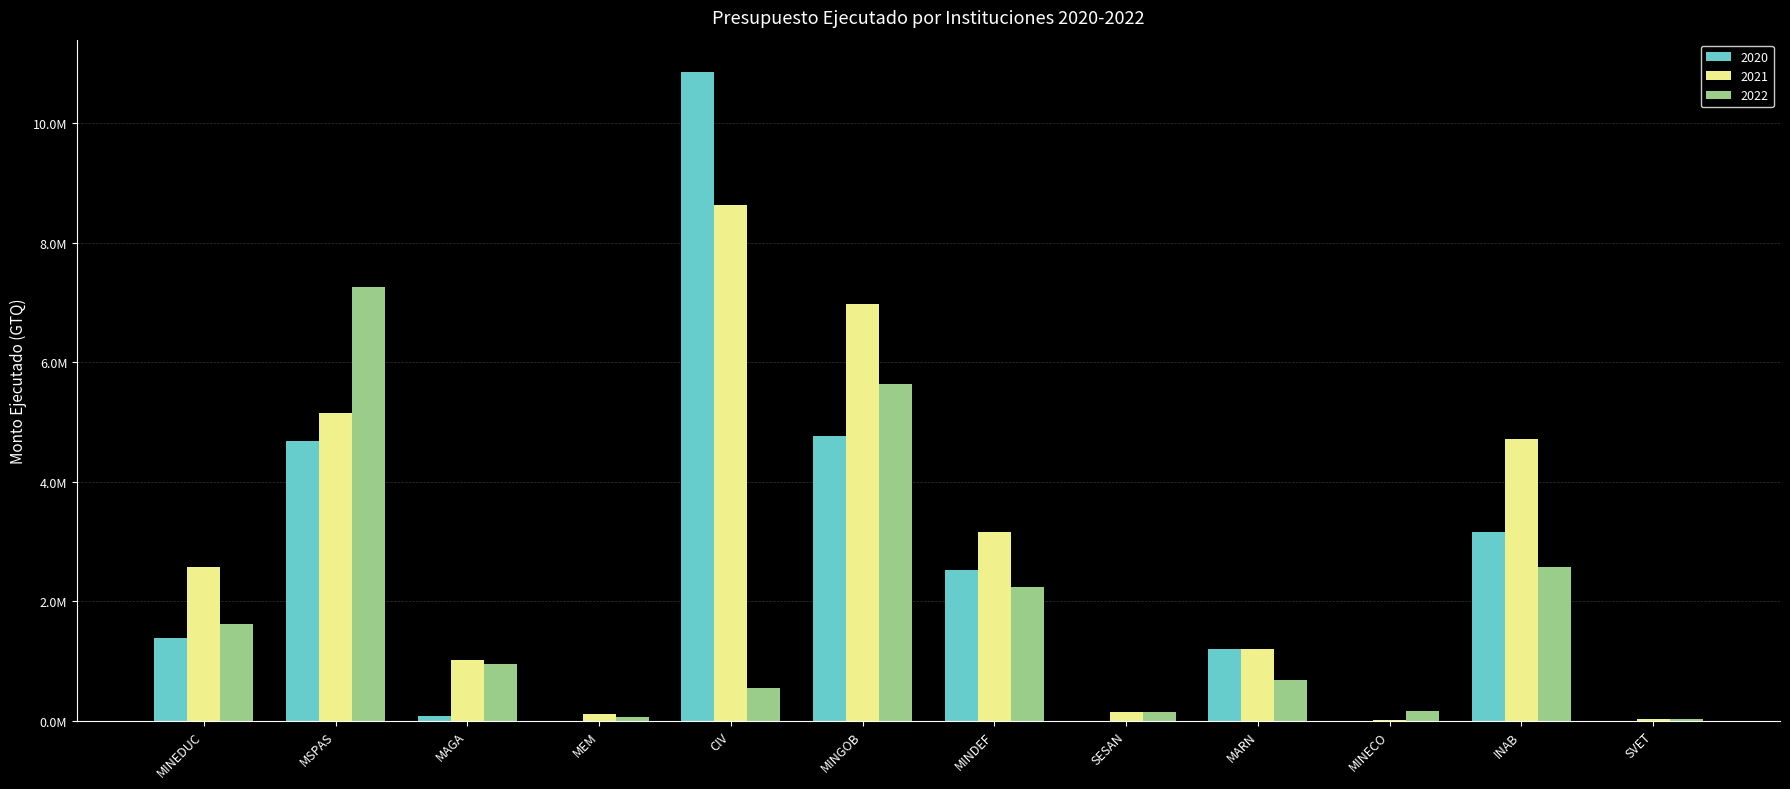

What is the approximate value of 2022 at MINDEF?

2243136.8